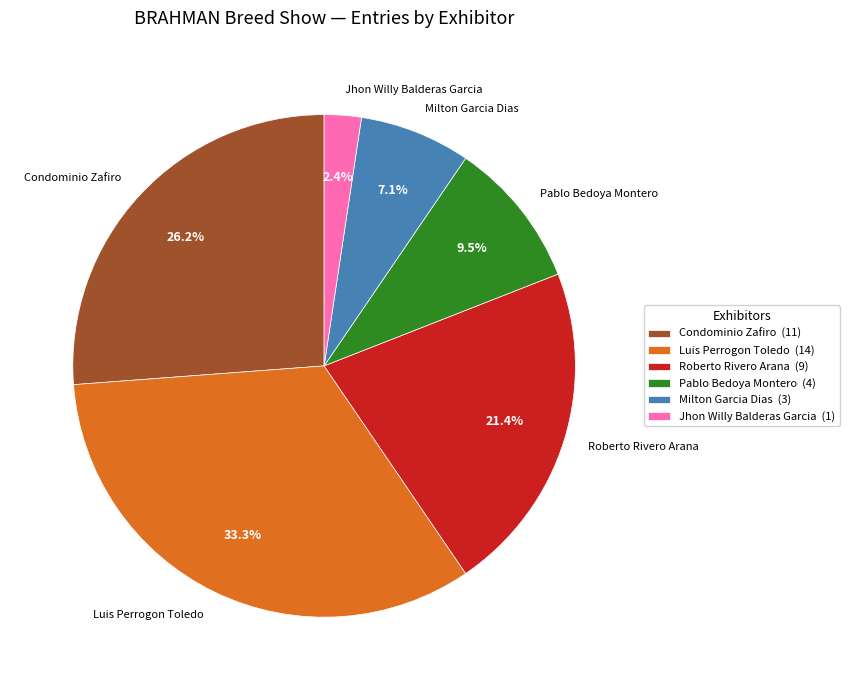

Rank the categories by value from highest to lowest.

Luis Perrogon Toledo, Condominio Zafiro, Roberto Rivero Arana, Pablo Bedoya Montero, Milton Garcia Dias, Jhon Willy Balderas Garcia